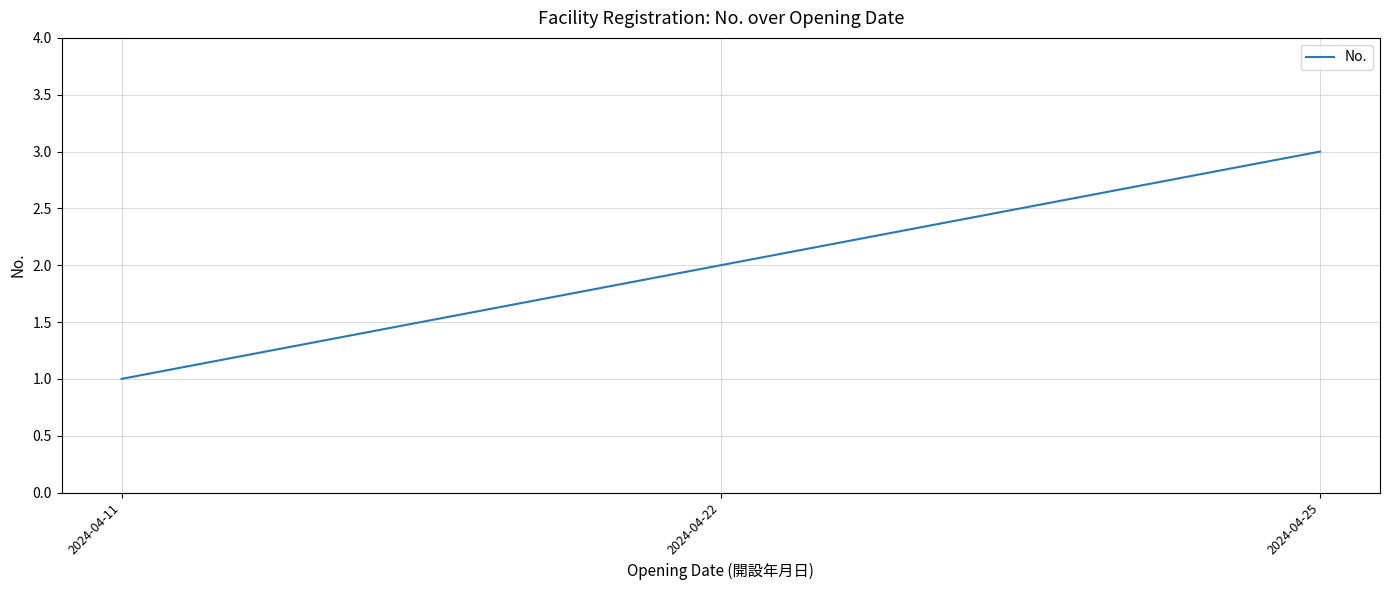

Reading left to right, what are all the values shown in this chart?

2024-04-11=1	2024-04-22=2	2024-04-25=3